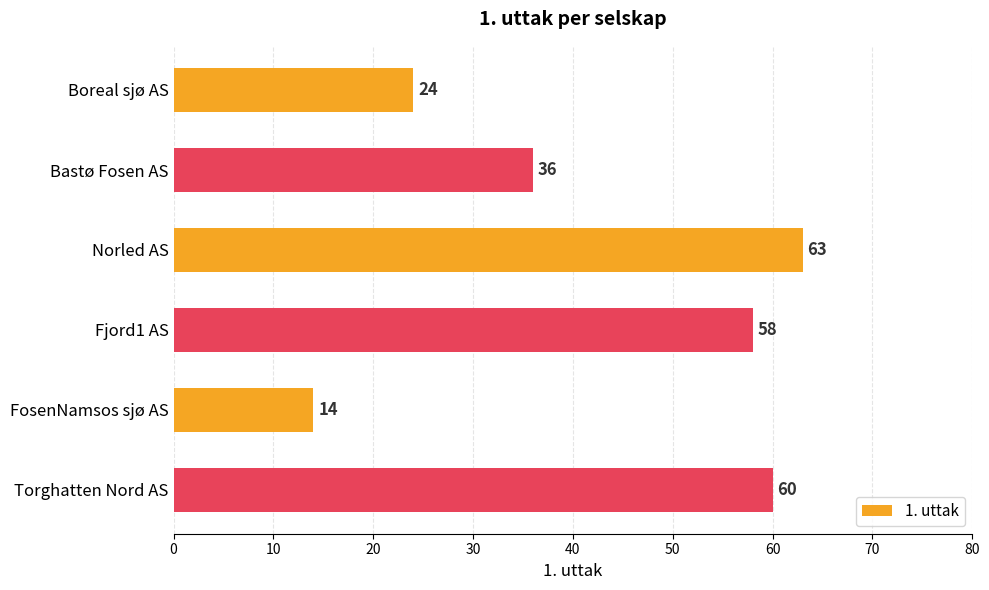

What position from the bottom is Torghatten Nord AS?

1